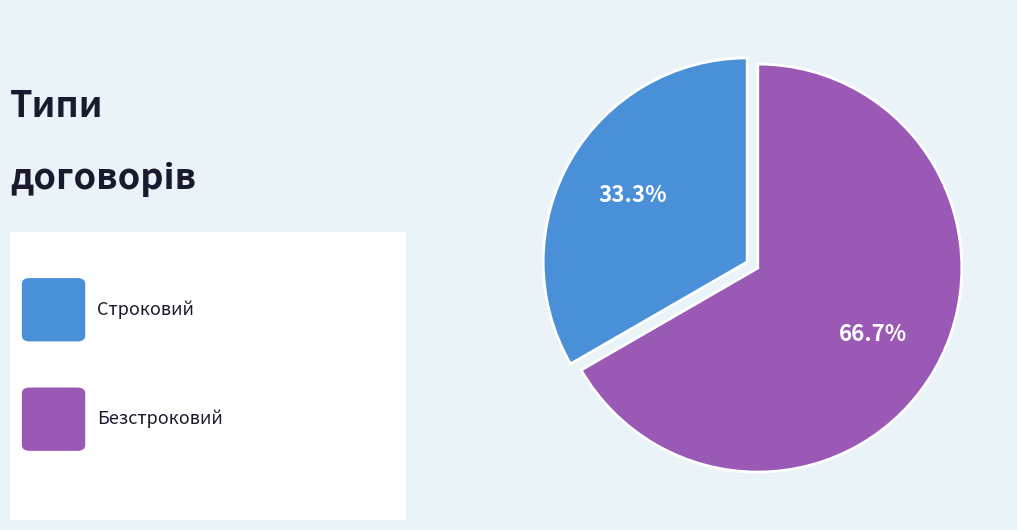

To the nearest percent, what is the difference between the largest and smallest slice percentages?

33%